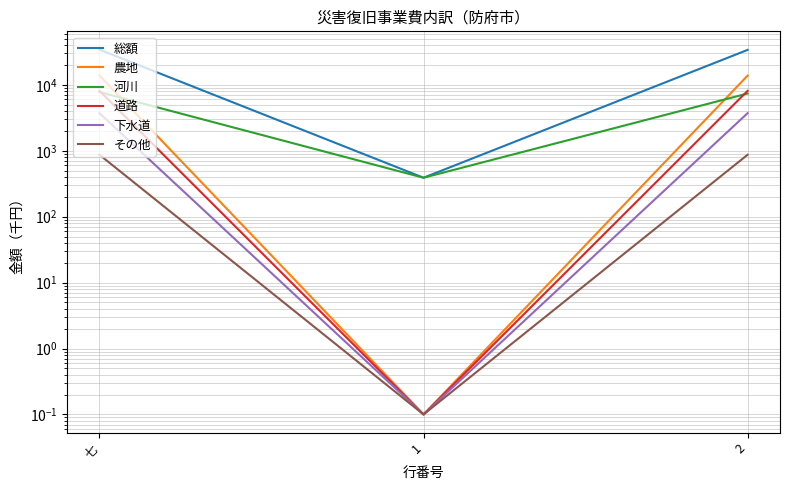

Reading left to right, transcribe all the data shown in this chart.

総額: 34291.0	390.0	33901.0
農地: 13811.0	0.1	13811.0
河川: 7782.0	390.0	7392.0
道路: 8110.0	0.1	8110.0
下水道: 3718.0	0.1	3718.0
その他: 870.0	0.1	870.0